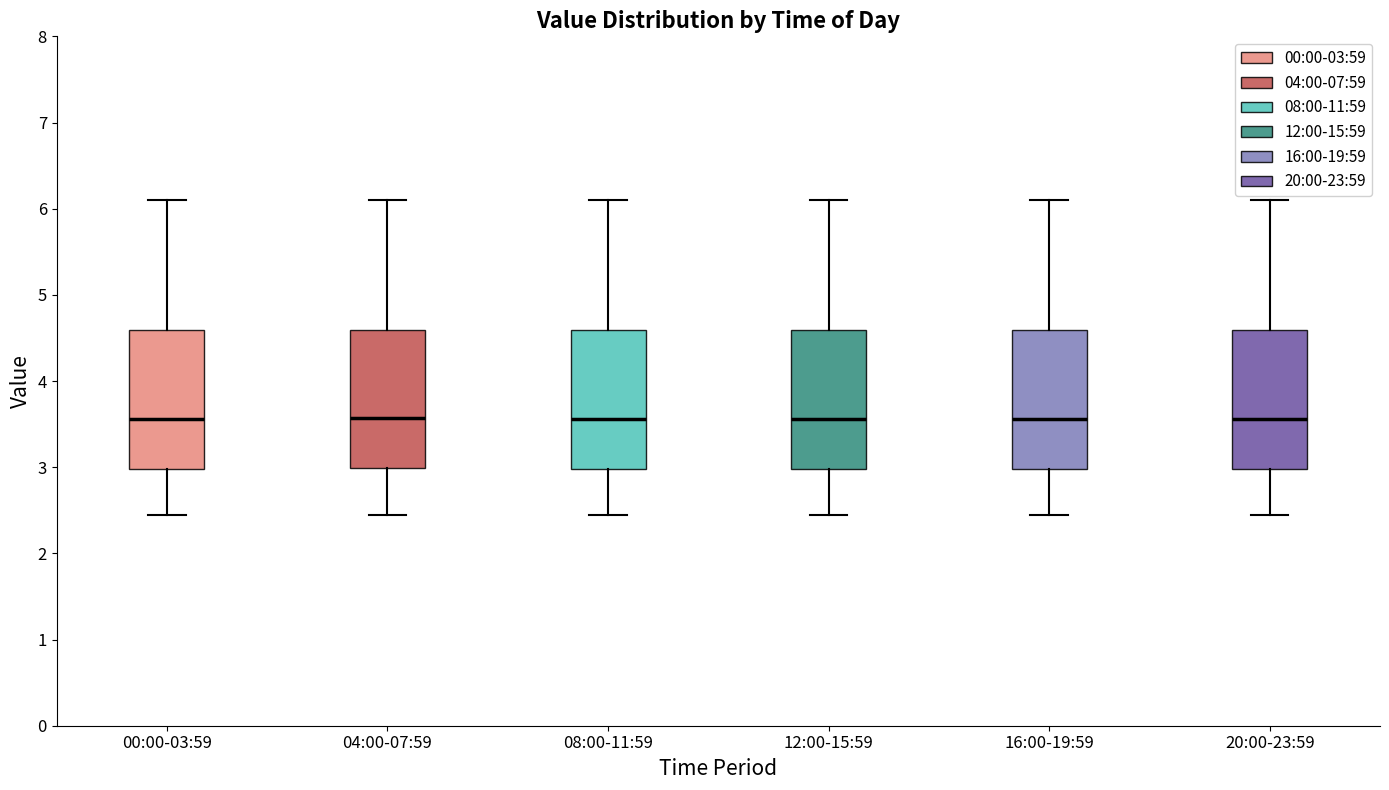

Reading left to right, read every box against the y-axis: the position of its median line, the range the box covers, and the ends of its whiskers. The values are not printed on the chart, so give them approximately, as read against the axis.

00:00-03:59: median 3.6, box 3.0 to 4.6, whiskers 2.5 to 6.1
04:00-07:59: median 3.6, box 3.0 to 4.6, whiskers 2.5 to 6.1
08:00-11:59: median 3.6, box 3.0 to 4.6, whiskers 2.5 to 6.1
12:00-15:59: median 3.6, box 3.0 to 4.6, whiskers 2.5 to 6.1
16:00-19:59: median 3.6, box 3.0 to 4.6, whiskers 2.5 to 6.1
20:00-23:59: median 3.6, box 3.0 to 4.6, whiskers 2.5 to 6.1